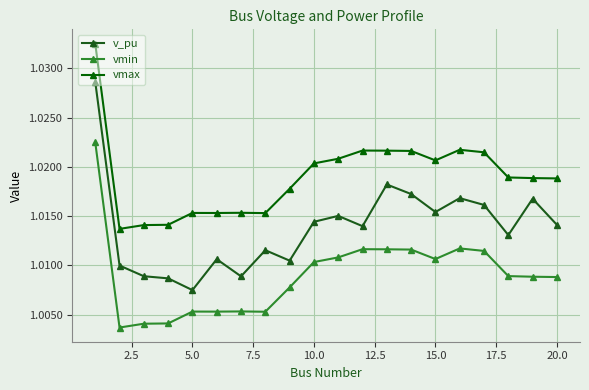

Which series has the largest total across all categories?

vmax